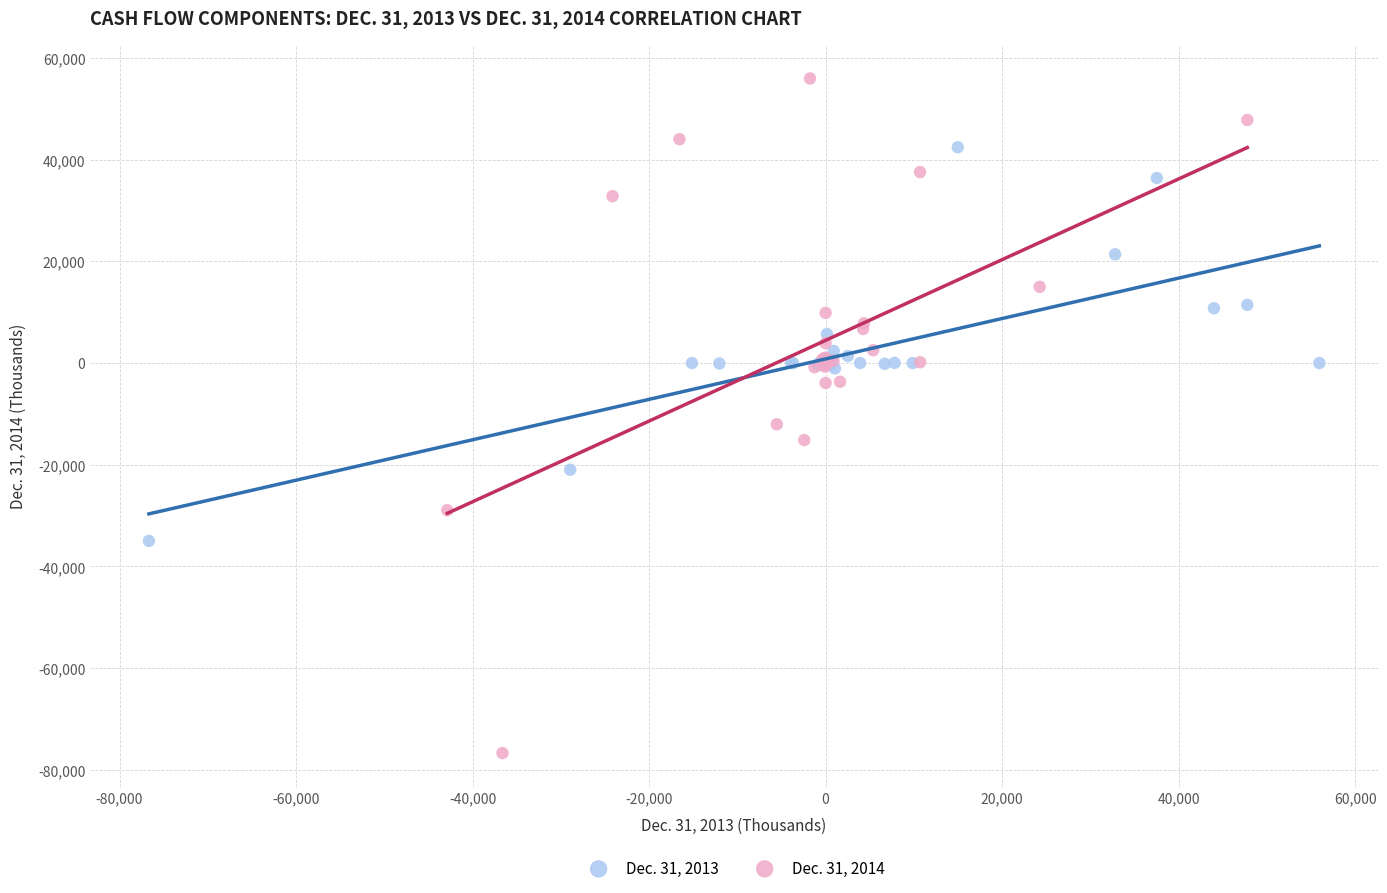

Which series reaches the minimum Y coordinate?

Dec. 31, 2014